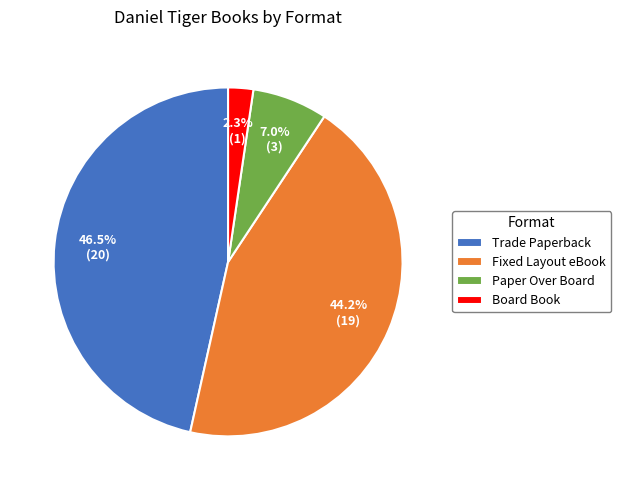

Between Board Book and Fixed Layout eBook, which is larger?

Fixed Layout eBook